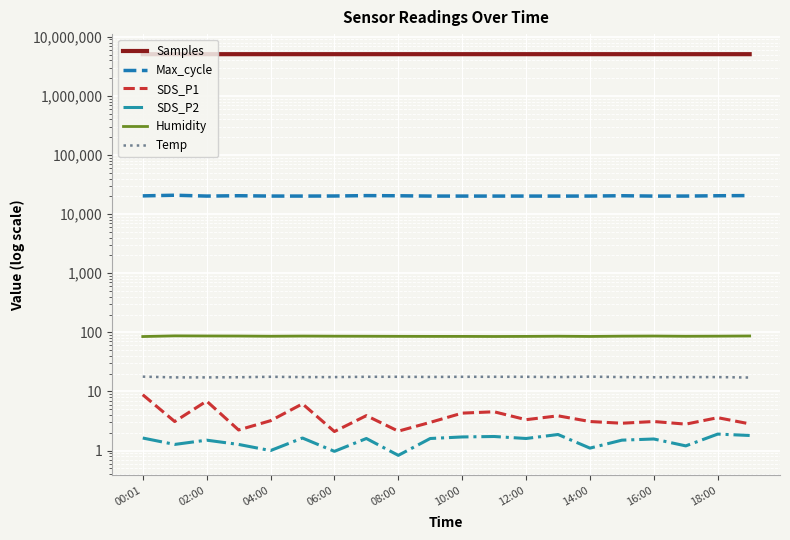

Count the number of categories in the chart.

20